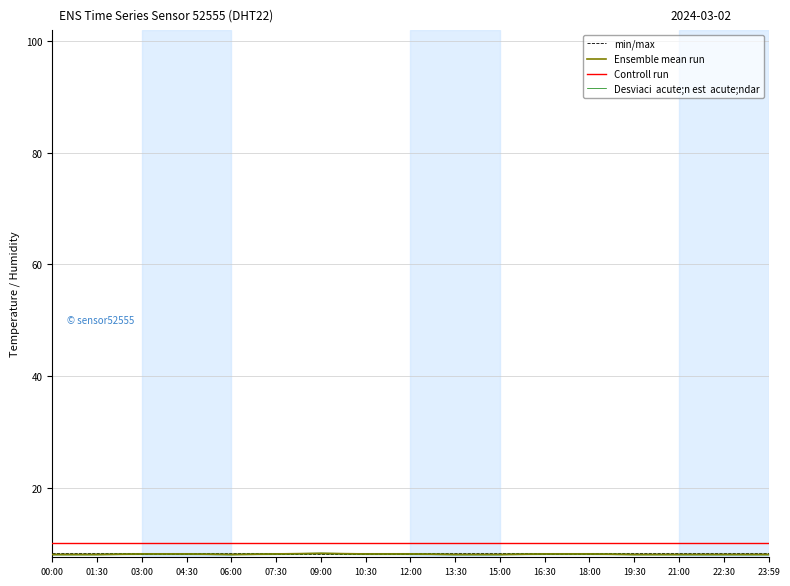

At how many categories does at least one series exceed 9?

17